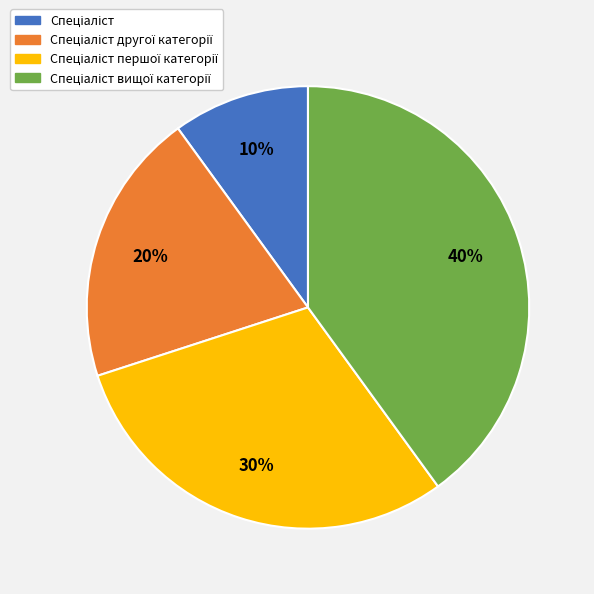

To the nearest percent, what is the average slice percentage?

25%